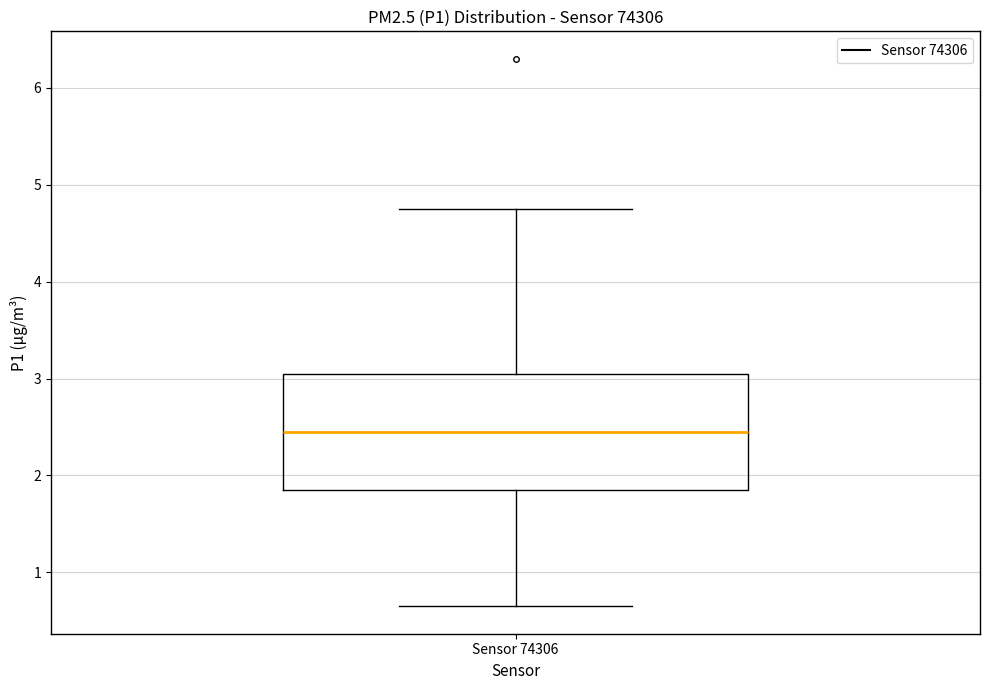

Where does the lower whisker of the box for Sensor 74306 end on the y-axis? The values are not printed on the chart, so give them approximately, as read against the axis.

0.7